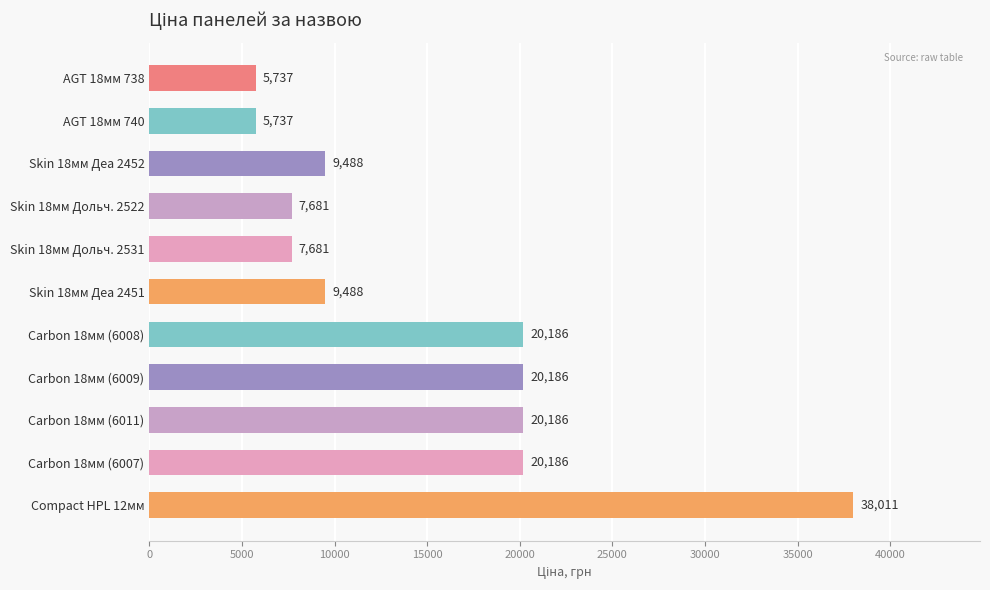

What is the approximate value at Skin 18мм Дольч. 2531?

7680.9